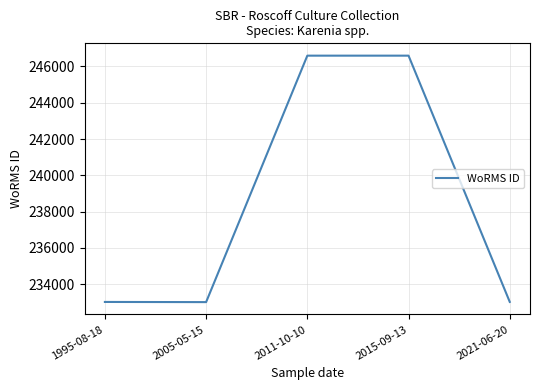

Between 2015-09-13 and 2005-05-15, which is larger?

2015-09-13